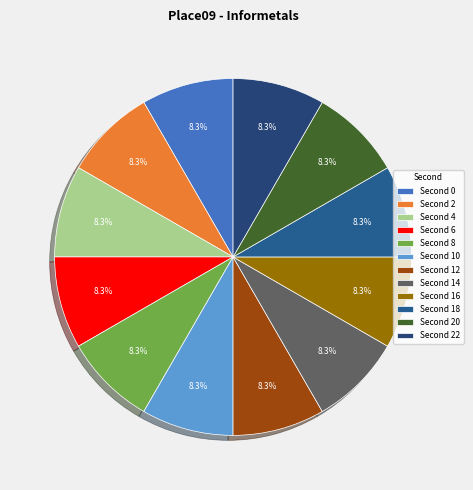

How many segments does this pie chart have?

12